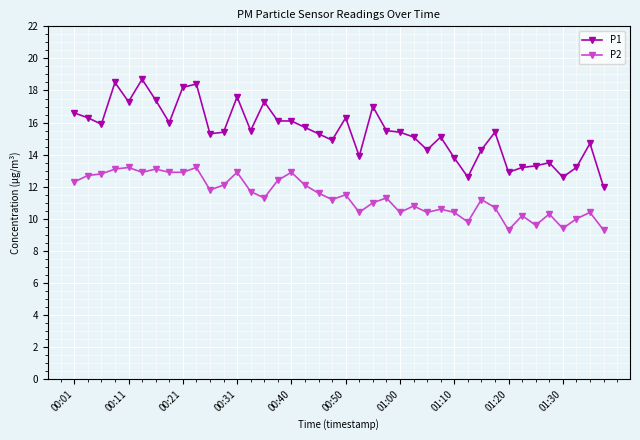

How many lines are shown in the chart?

2